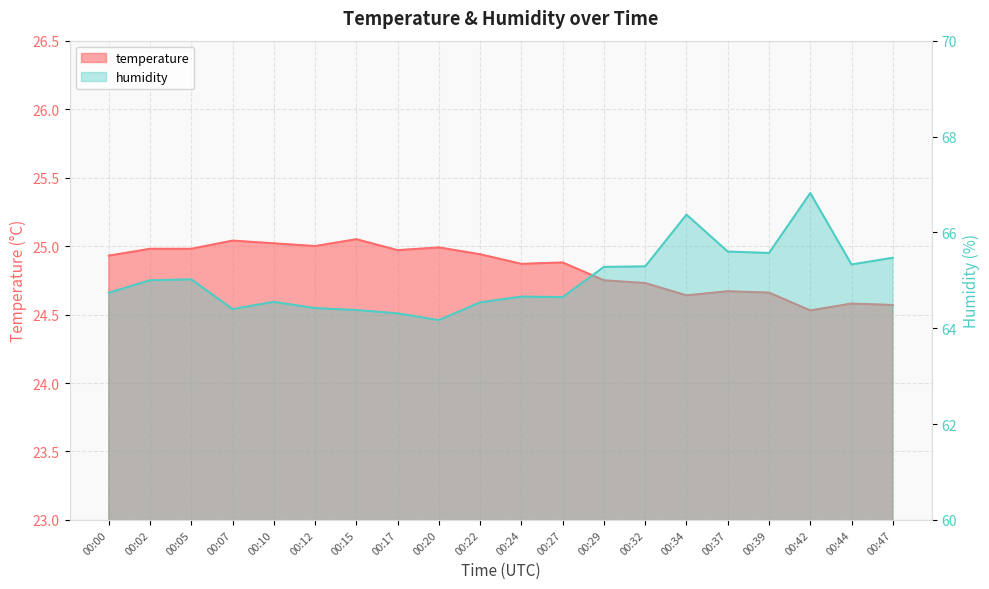

How many interior local peaks does the humidity series have?

5